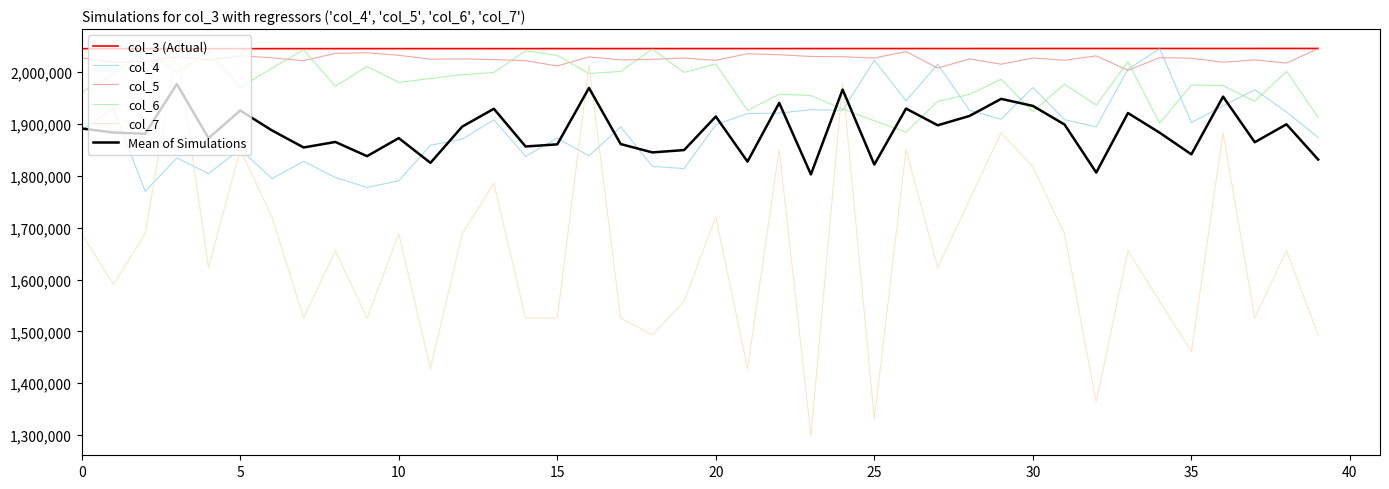

After their last crossing, which series has the higher values: col_5 or col_7?

col_5